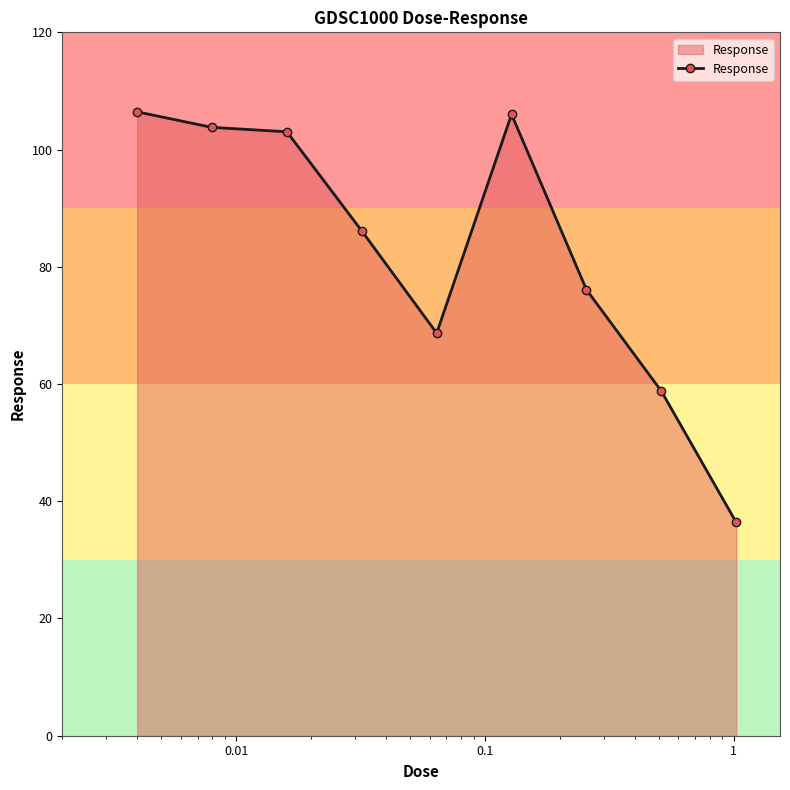

What is the value of the 8th point from the left?

58.8